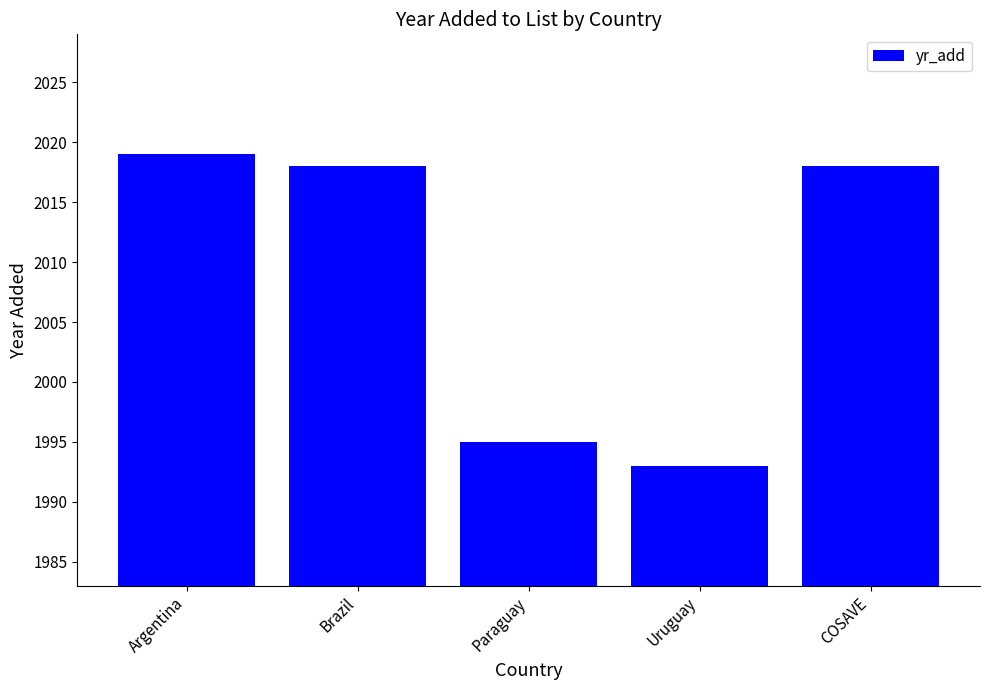

What is the label of the 5th bar from the left?

COSAVE